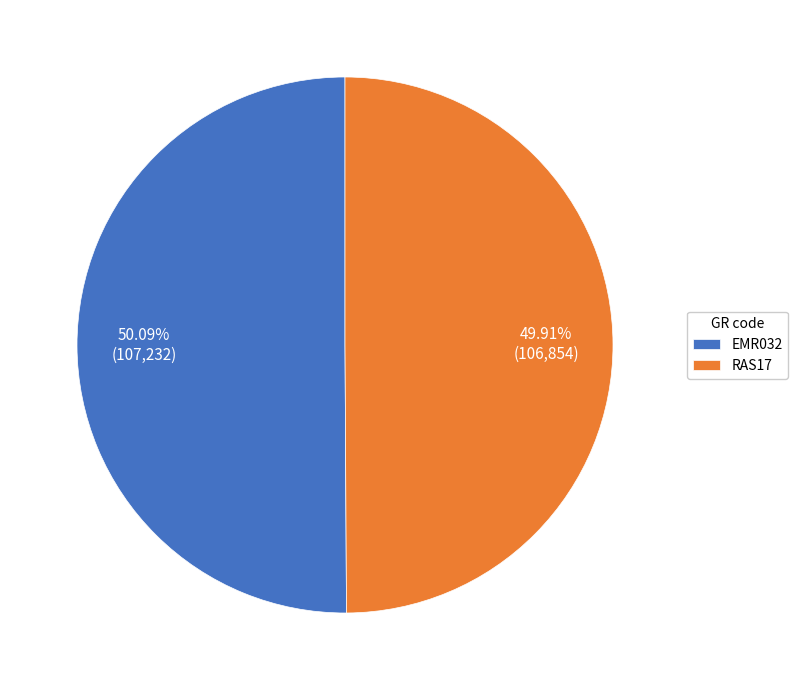

Does any single category account for the majority?

Yes